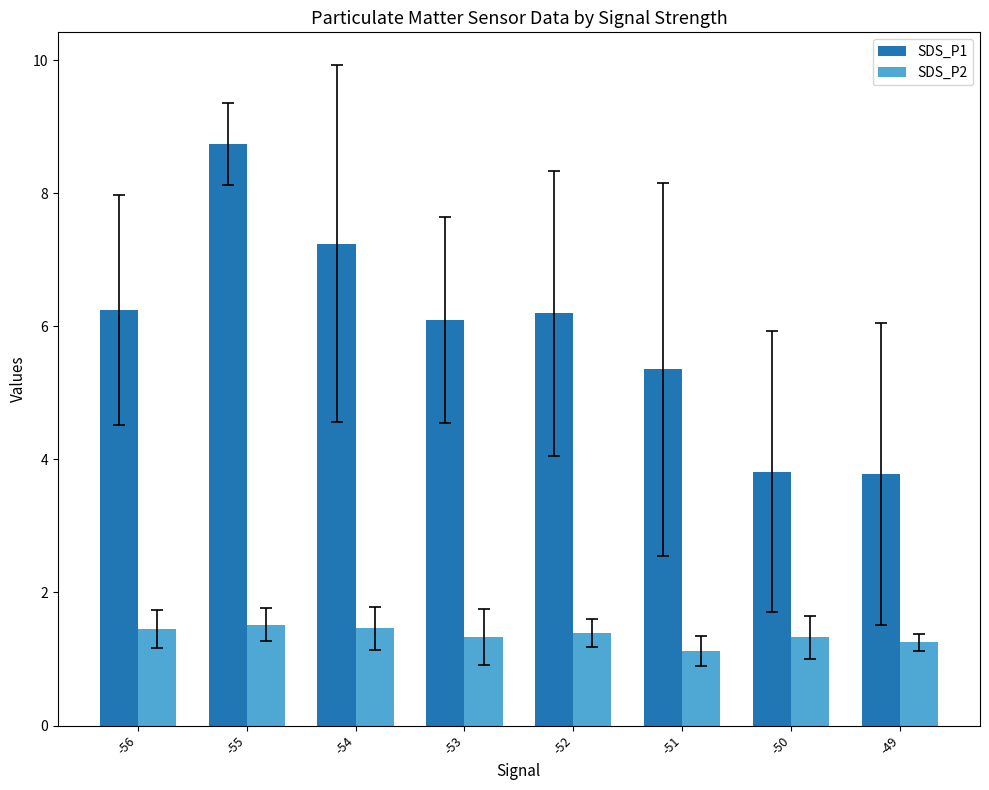

Between -56 and -53, which series saw the biggest shift?

SDS_P1